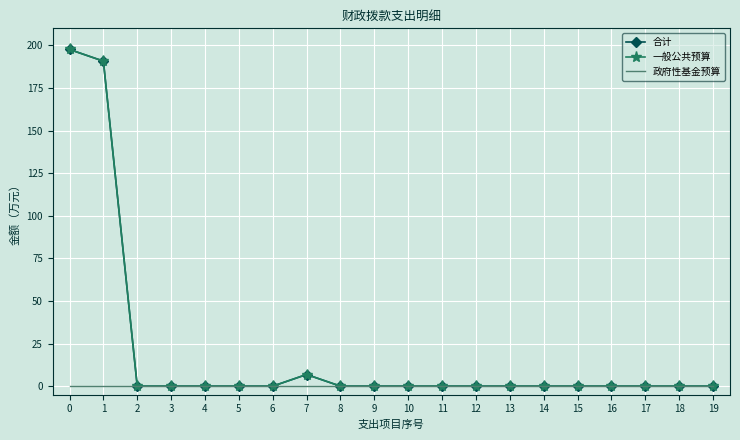

Which has a higher value, 13 or 17?

13